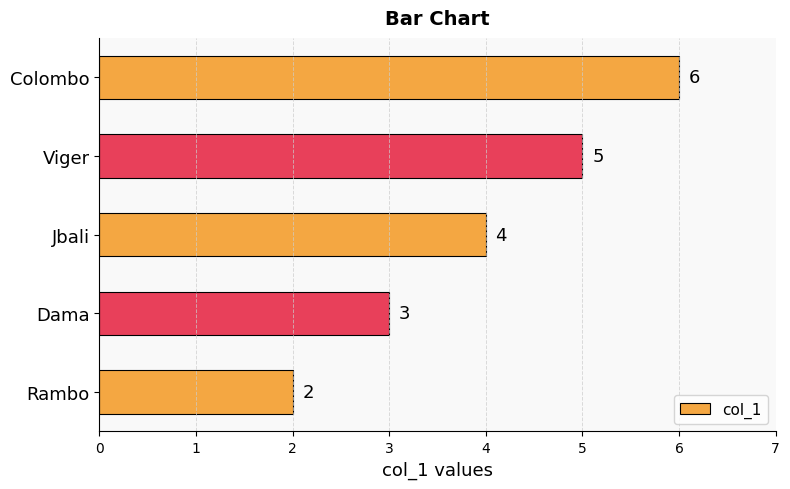

List the labels in order of value, smallest first.

Rambo, Dama, Jbali, Viger, Colombo